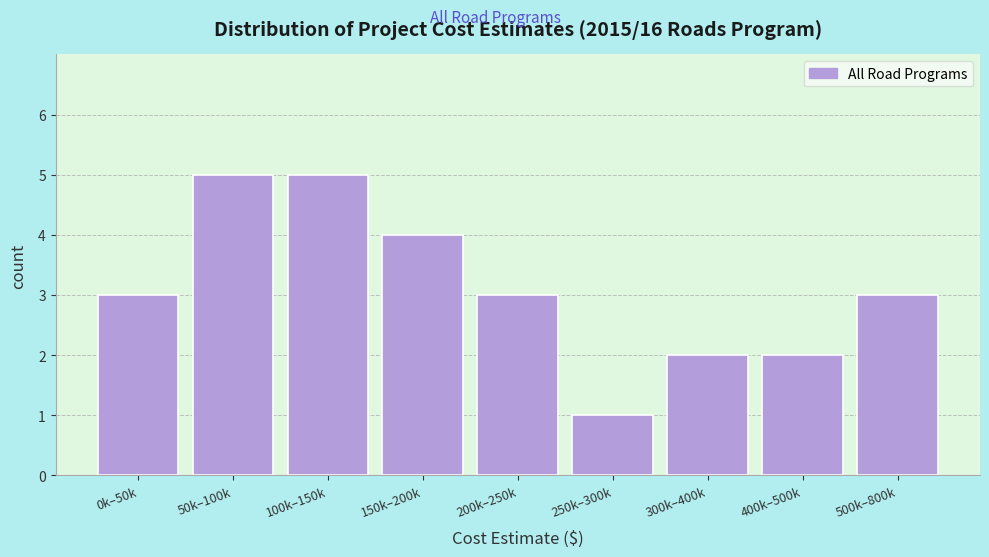

Reading right to left, list all the values displayed in this chart.

500k–800k=3	400k–500k=2	300k–400k=2	250k–300k=1	200k–250k=3	150k–200k=4	100k–150k=5	50k–100k=5	0k–50k=3